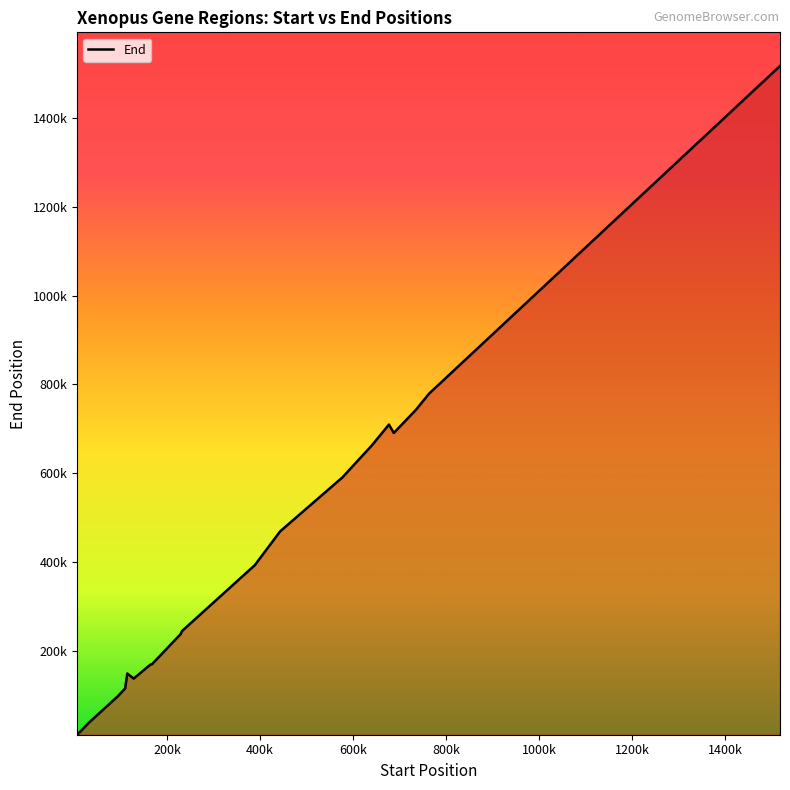

Does the chart have visible grid lines?

No